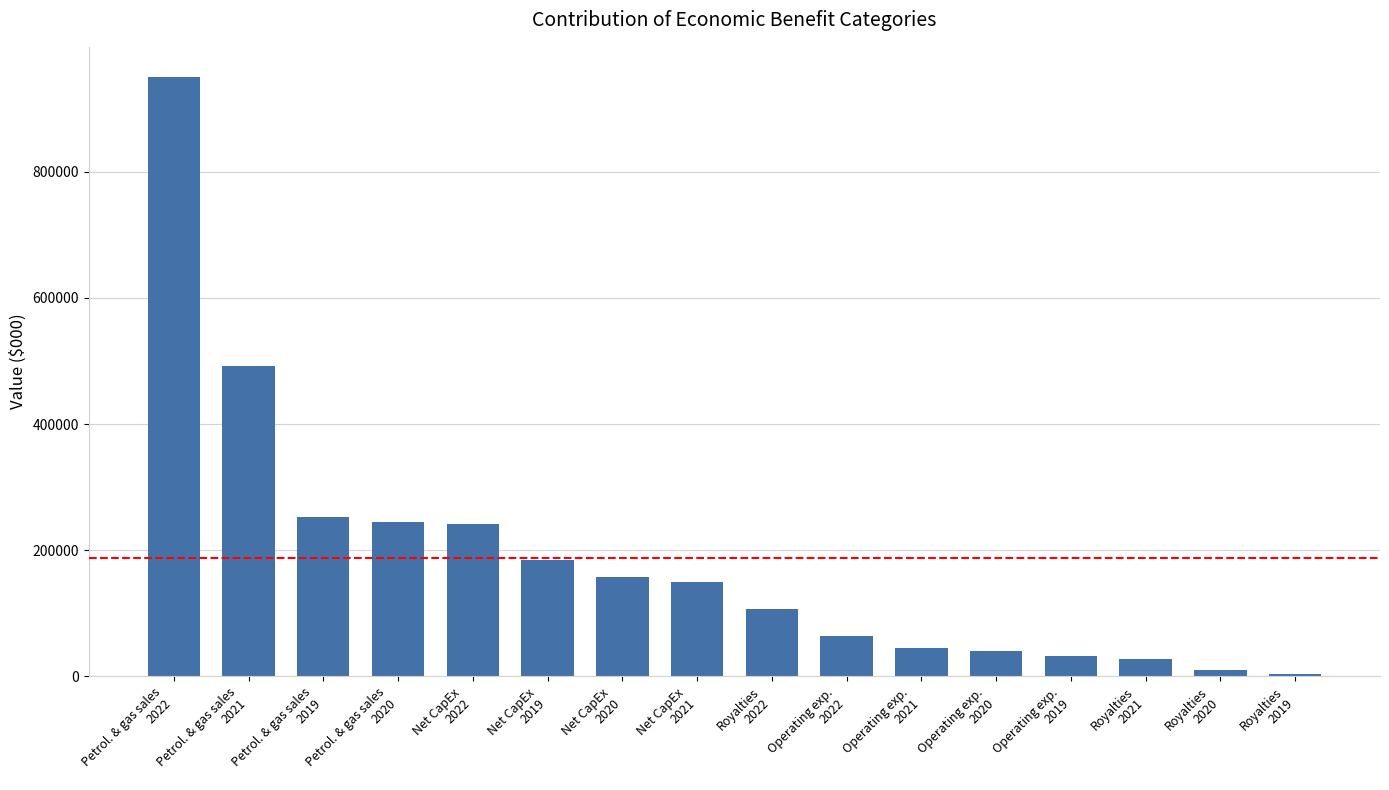

What is the difference between the second highest and minimum values?

487345